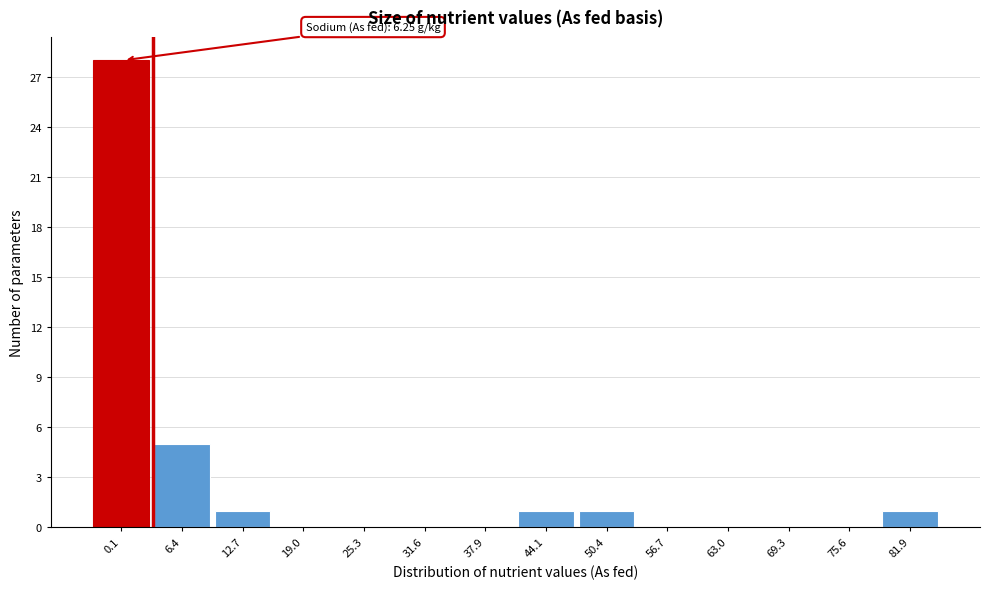

Reading right to left, what are all the values shown in this chart?

81.9=1	75.6=0	69.3=0	63.0=0	56.7=0	50.4=1	44.1=1	37.9=0	31.6=0	25.3=0	19.0=0	12.7=1	6.4=5	0.1=28